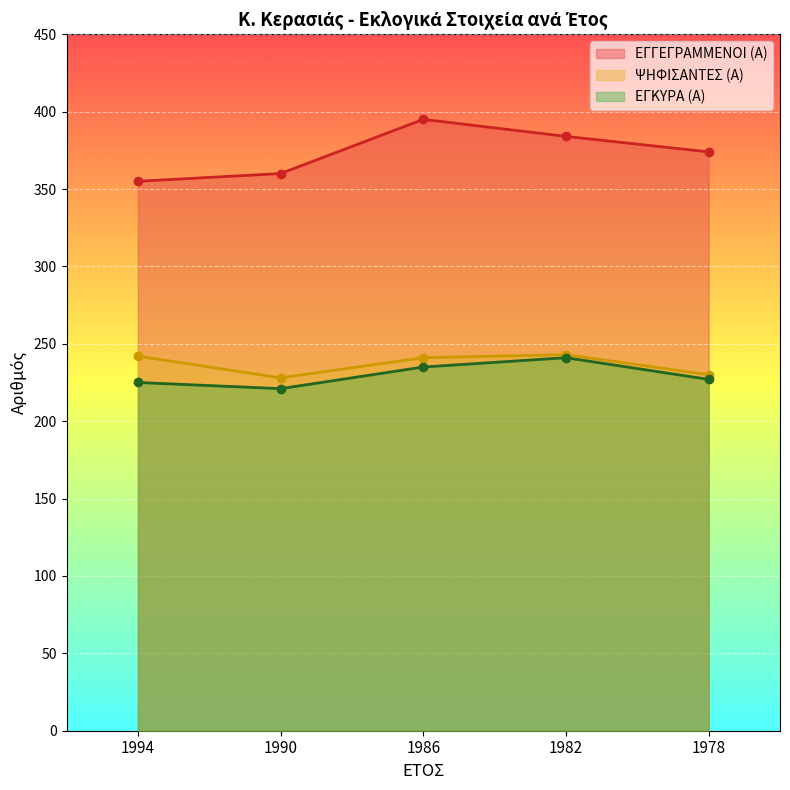

Reading right to left, what are all the values shown in this chart?

ΕΓΓΕΓΡΑΜΜΕΝΟΙ (Α): 374	384	395	360	355
ΨΗΦΙΣΑΝΤΕΣ (Α): 230	243	241	228	242
ΕΓΚΥΡΑ (Α): 227	241	235	221	225